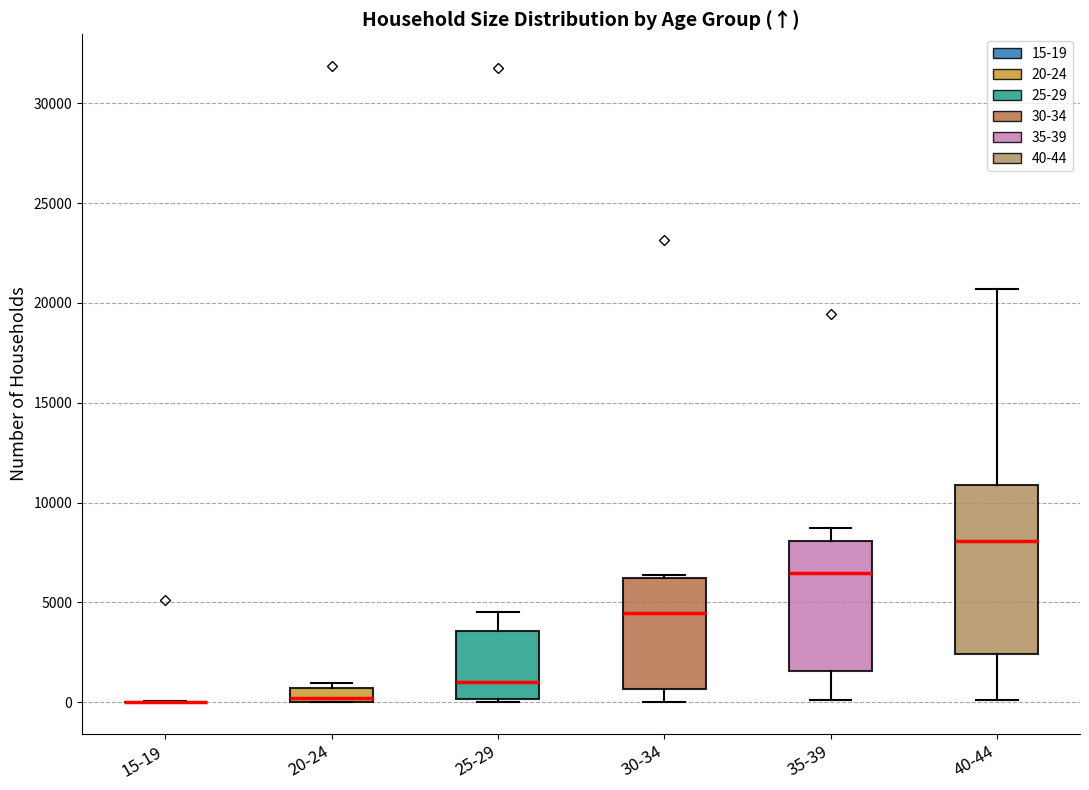

Where is the upper edge of the box for 30-34 on the y-axis? The values are not printed on the chart, so give them approximately, as read against the axis.

6000